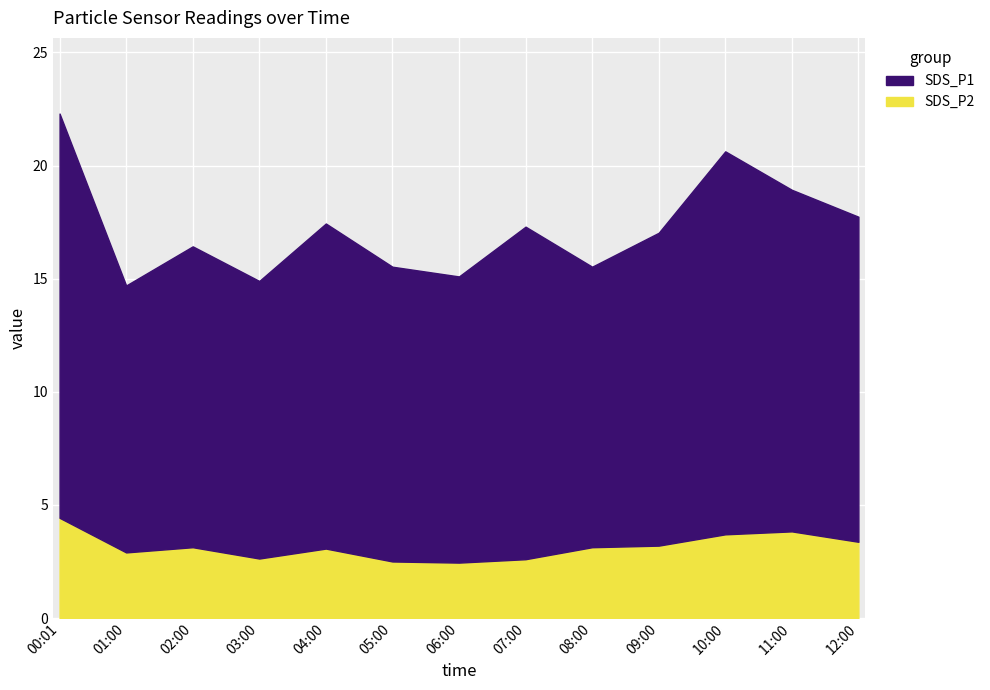

What is the greatest value displayed?

17.9